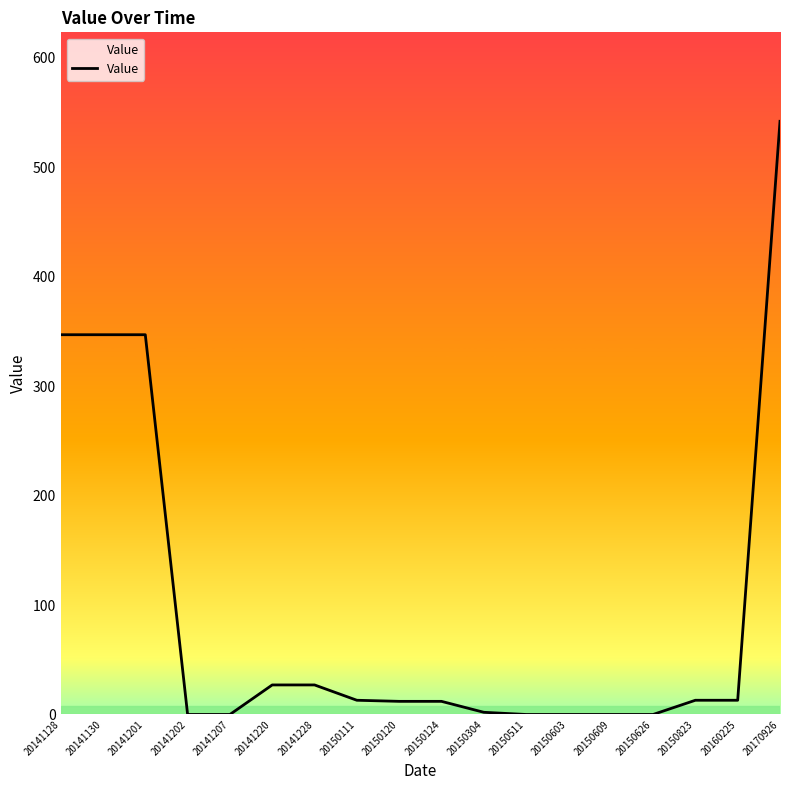

What is the greatest value displayed?

542